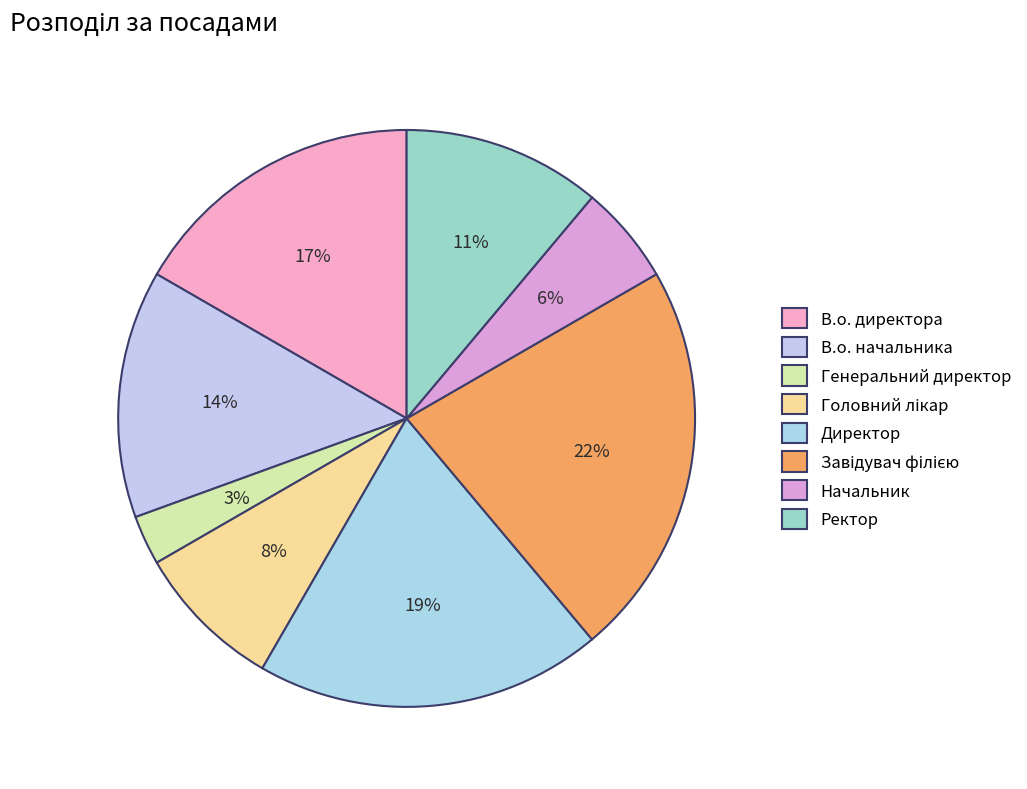

The Завідувач філією slice represents 22% of the pie. True or false?

True